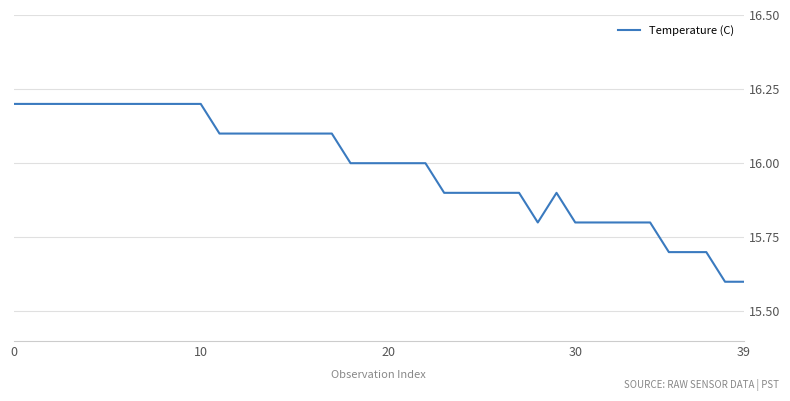

What is the minimum value shown in the chart?

15.6